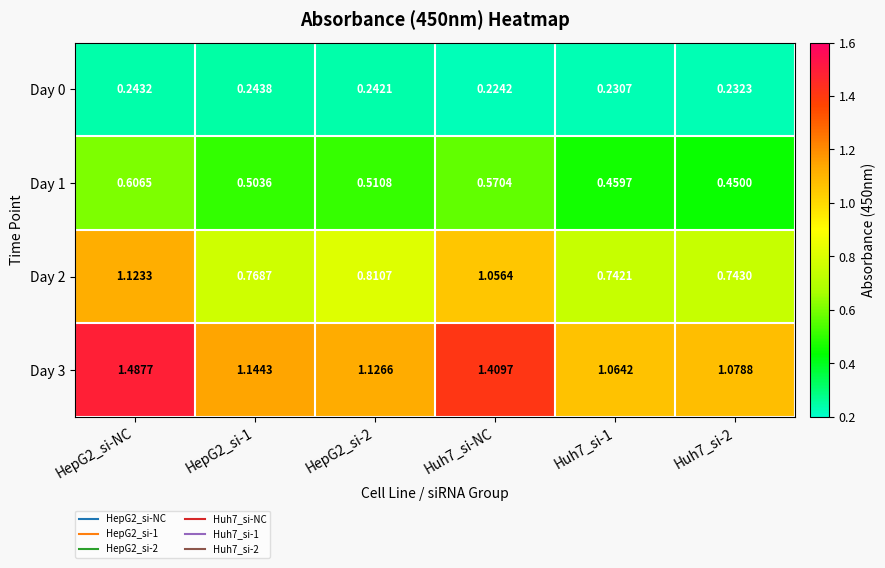

Is the value of Day 0 at HepG2_si-1 greater than the value of Day 3 at HepG2_si-2?

No